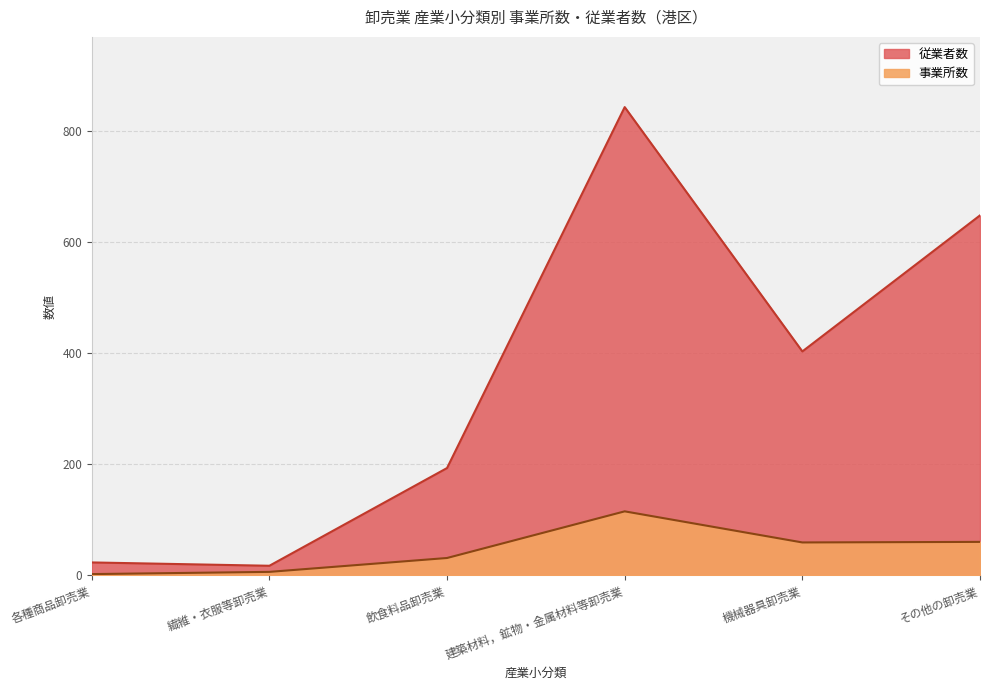

Rank the series by their maximum value, from highest to lowest.

従業者数, 事業所数